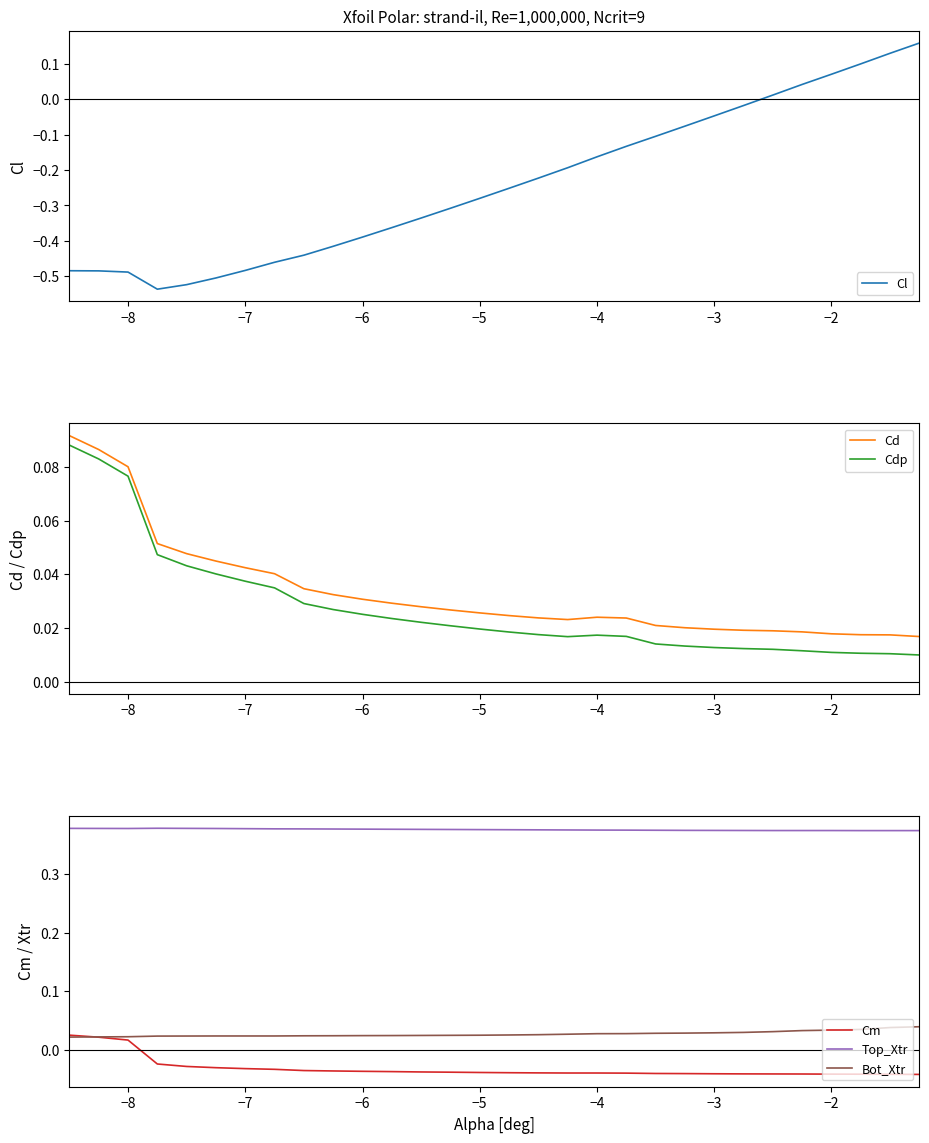

True or false: Top_Xtr and Bot_Xtr intersect in this chart.

False